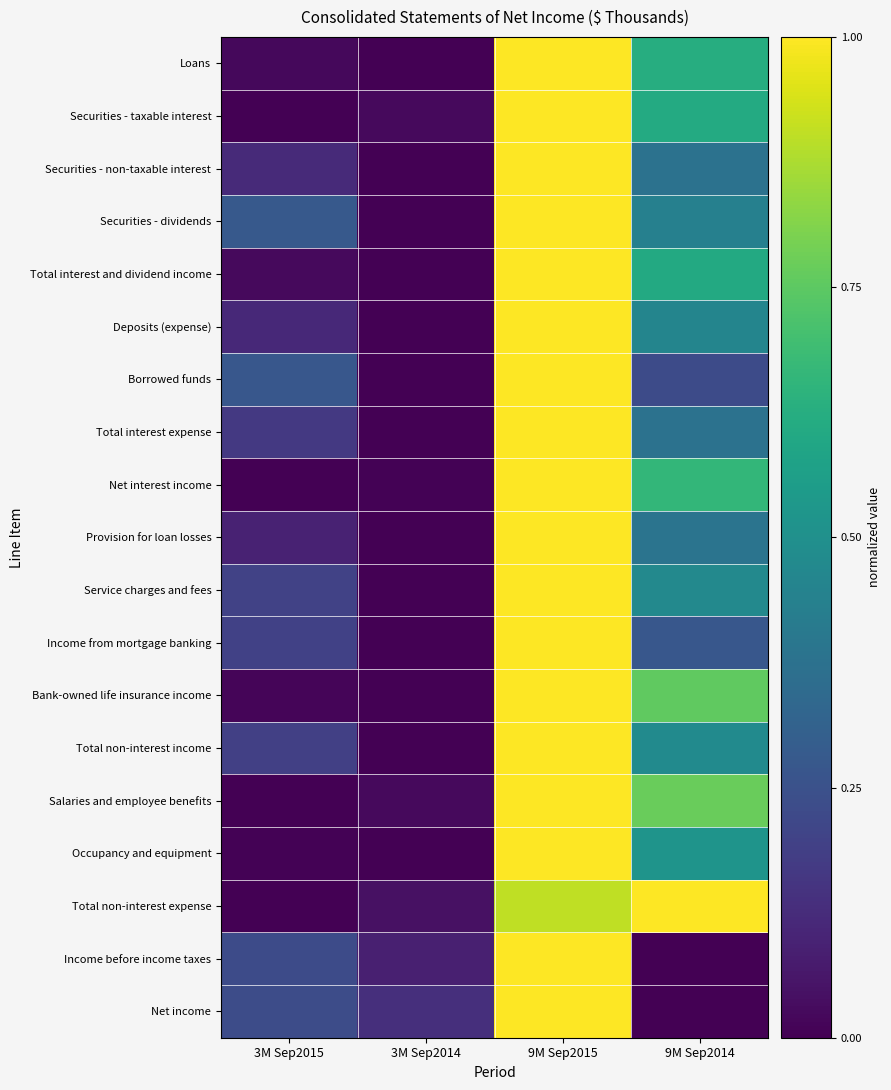

What is the spread (max minus min) of values at 3M Sep2014?

0.1